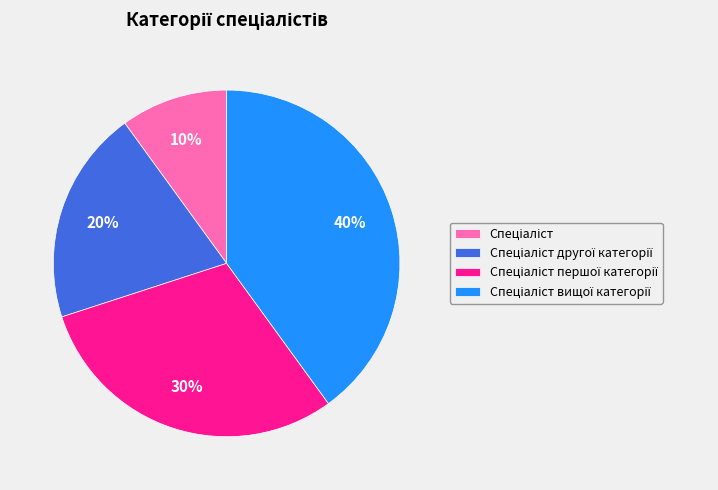

Does any single category account for the majority?

No